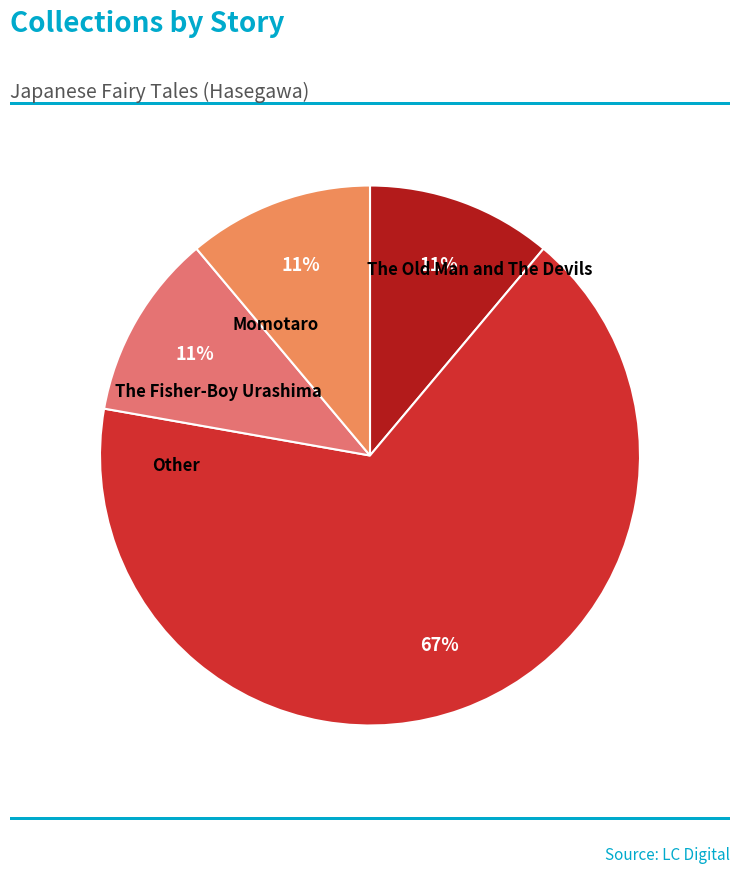

Count the number of slices in the pie.

4